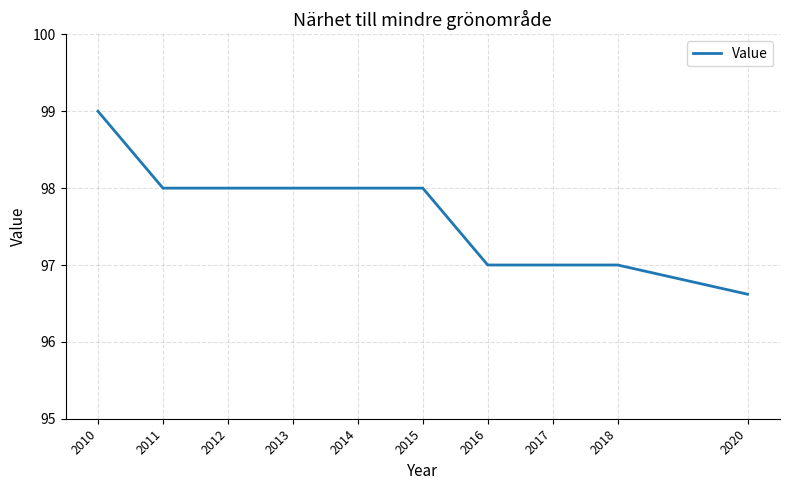

What is the change in value from 2013 to 2020?

-1.4